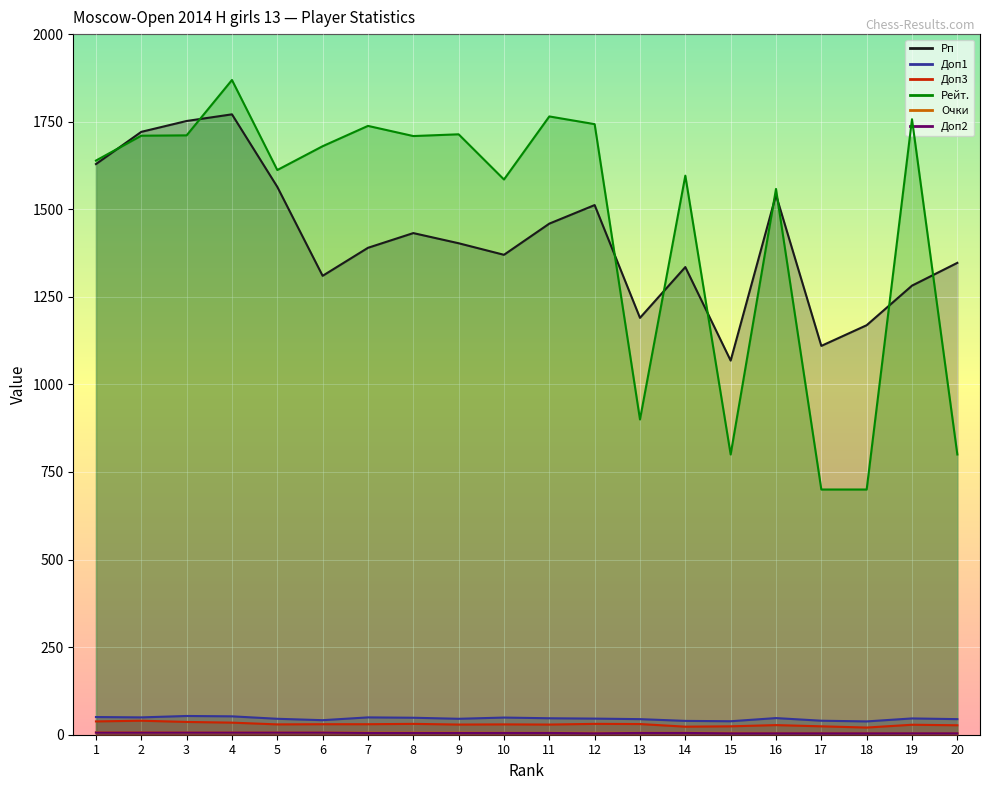

What are all the series names shown in the legend?

Рп, Доп1, Доп3, Рейт., Очки, Доп2